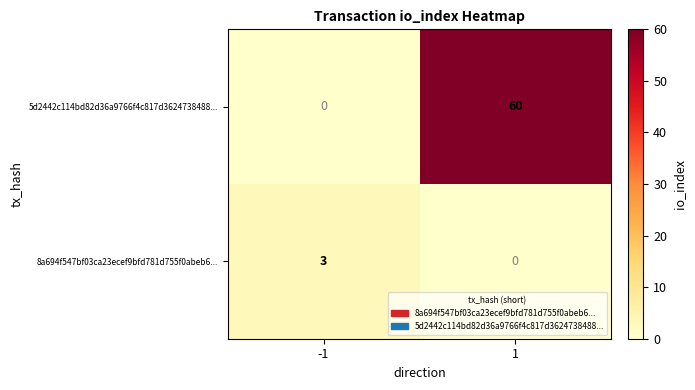

What is the approximate value of 8a694f547bf03ca23ecef9bfd781d755f0abeb6... at -1?

3